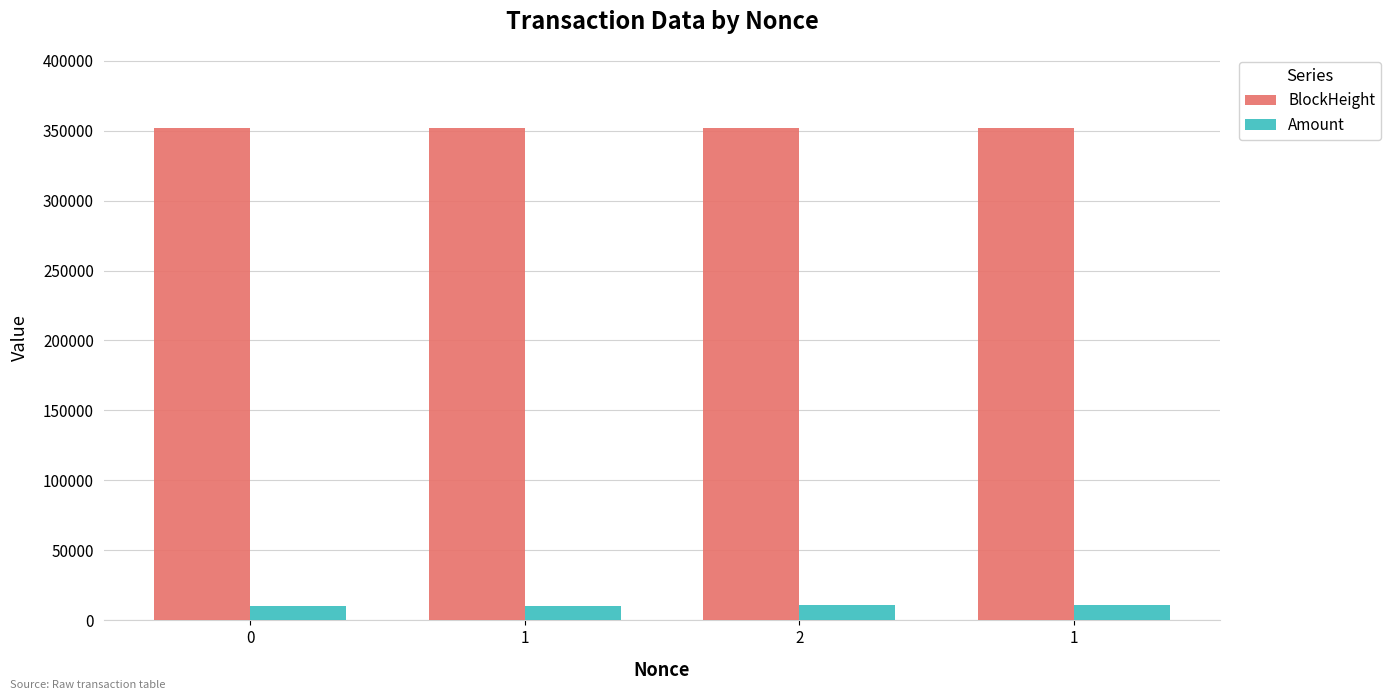

Read the BlockHeight value at 1.

351910.0